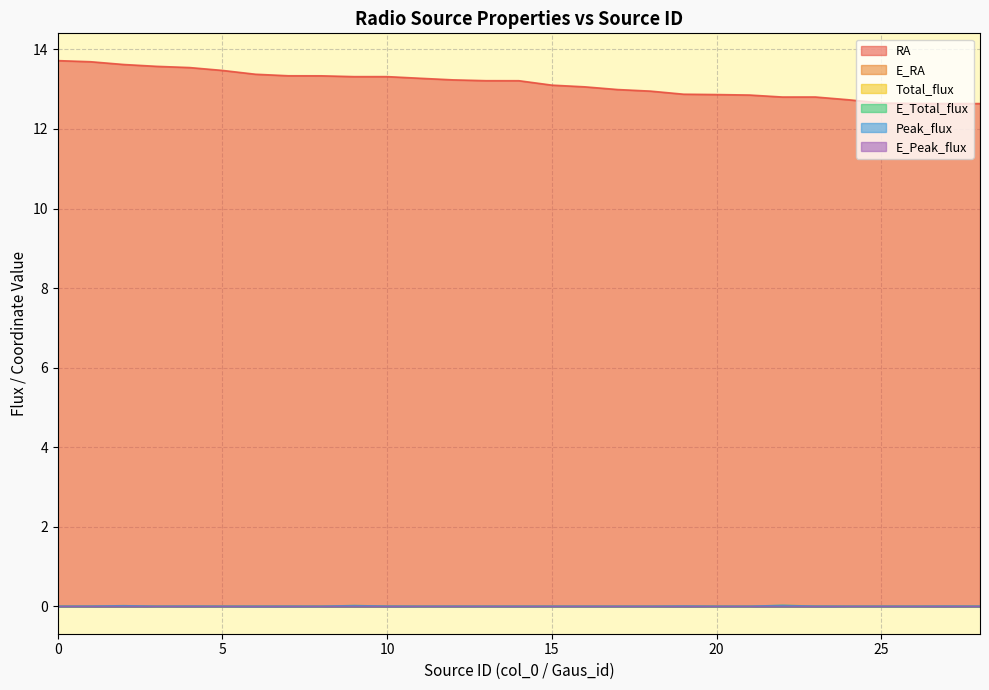

Reading right to left, what are all the values shown in this chart?

RA: 28=12.6	27=12.6	26=12.6	25=12.7	24=12.7	23=12.8	22=12.8	21=12.9	20=12.9	19=12.9	18=13.0	17=13.0	16=13.1	15=13.1	14=13.2	13=13.2	12=13.2	11=13.3	10=13.3	9=13.3	8=13.3	7=13.3	6=13.4	5=13.5	4=13.5	3=13.6	2=13.6	1=13.7	0=13.7
E_RA: 28=0.0	27=0.0	26=0.0	25=0.0	24=0.0	23=0.0	22=0.0	21=0.0	20=0.0	19=0.0	18=0.0	17=0.0	16=0.0	15=0.0	14=0.0	13=0.0	12=0.0	11=0.0	10=0.0	9=0.0	8=0.0	7=0.0	6=0.0	5=0.0	4=0.0	3=0.0	2=0.0	1=0.0	0=0.0
Total_flux: 28=0.0	27=0.0	26=0.0	25=0.0	24=0.0	23=0.0	22=0.0	21=0.0	20=0.0	19=0.0	18=0.0	17=0.0	16=0.0	15=0.0	14=0.0	13=0.0	12=0.0	11=0.0	10=0.0	9=0.0	8=0.0	7=0.0	6=0.0	5=0.0	4=0.0	3=0.0	2=0.0	1=0.0	0=0.0
E_Total_flux: 28=0.0	27=0.0	26=0.0	25=0.0	24=0.0	23=0.0	22=0.0	21=0.0	20=0.0	19=0.0	18=0.0	17=0.0	16=0.0	15=0.0	14=0.0	13=0.0	12=0.0	11=0.0	10=0.0	9=0.0	8=0.0	7=0.0	6=0.0	5=0.0	4=0.0	3=0.0	2=0.0	1=0.0	0=0.0
Peak_flux: 28=0.0	27=0.0	26=0.0	25=0.0	24=0.0	23=0.0	22=0.0	21=0.0	20=0.0	19=0.0	18=0.0	17=0.0	16=0.0	15=0.0	14=0.0	13=0.0	12=0.0	11=0.0	10=0.0	9=0.0	8=0.0	7=0.0	6=0.0	5=0.0	4=0.0	3=0.0	2=0.0	1=0.0	0=0.0
E_Peak_flux: 28=0.0	27=0.0	26=0.0	25=0.0	24=0.0	23=0.0	22=0.0	21=0.0	20=0.0	19=0.0	18=0.0	17=0.0	16=0.0	15=0.0	14=0.0	13=0.0	12=0.0	11=0.0	10=0.0	9=0.0	8=0.0	7=0.0	6=0.0	5=0.0	4=0.0	3=0.0	2=0.0	1=0.0	0=0.0